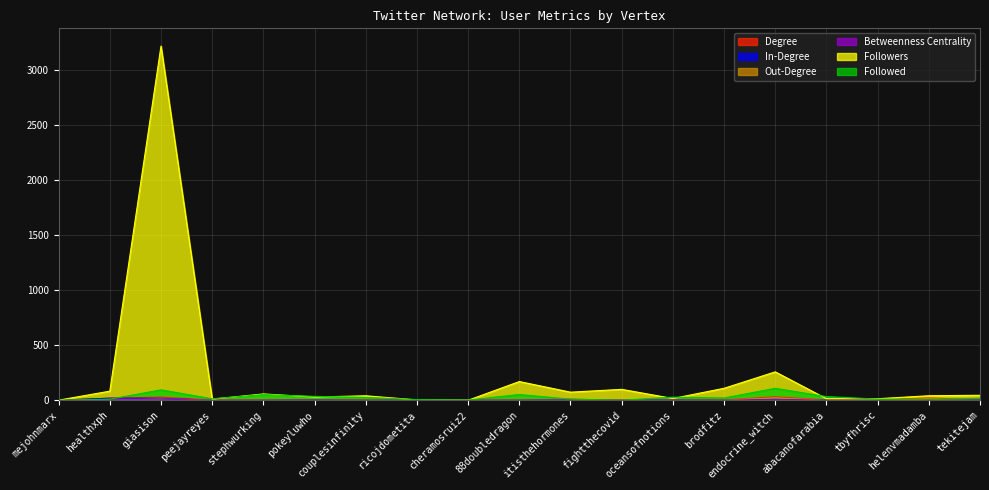

How many series are shown in this chart?

6